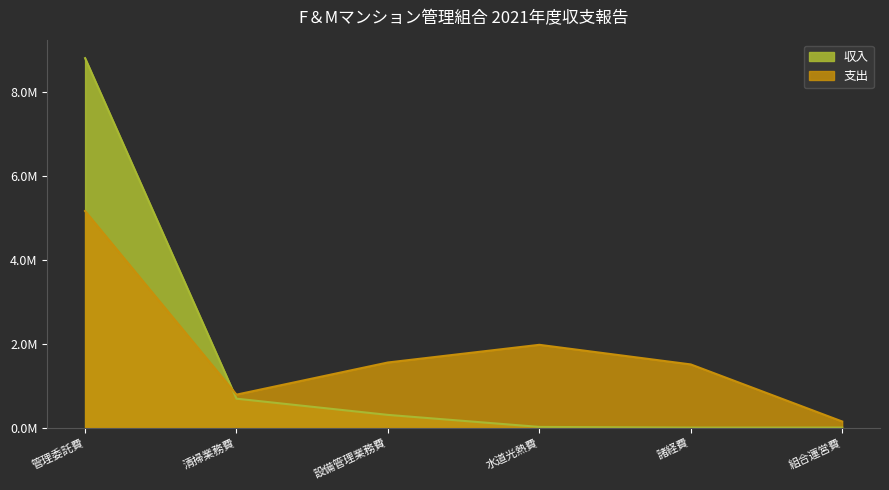

The chart shows a value of 1554000 at 設備管理業務費. True or false?

True